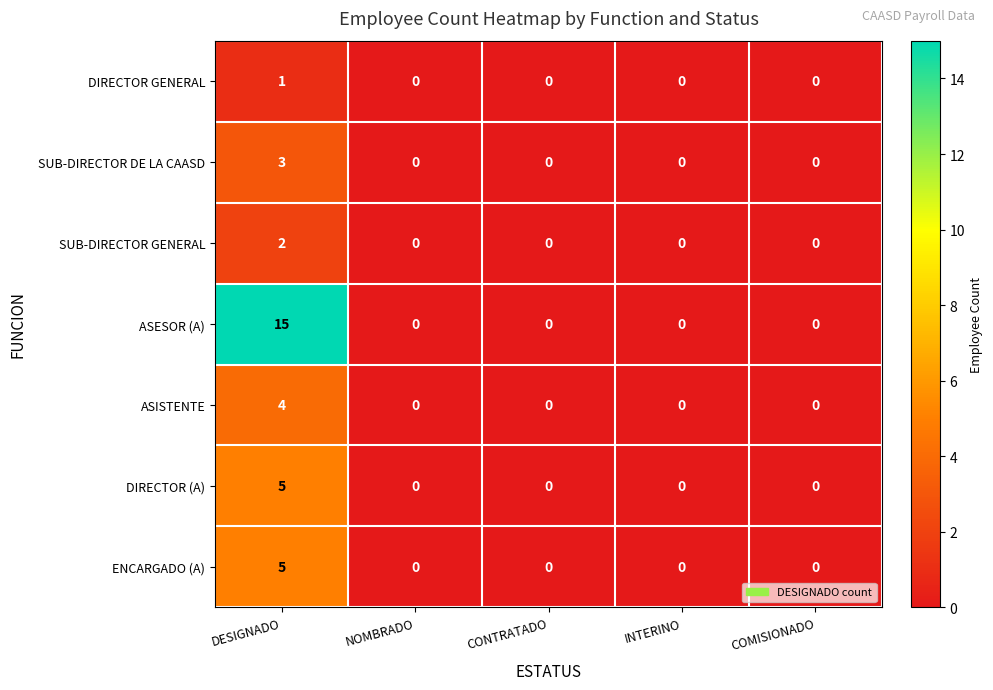

The value of DIRECTOR GENERAL at COMISIONADO is 0. True or false?

True